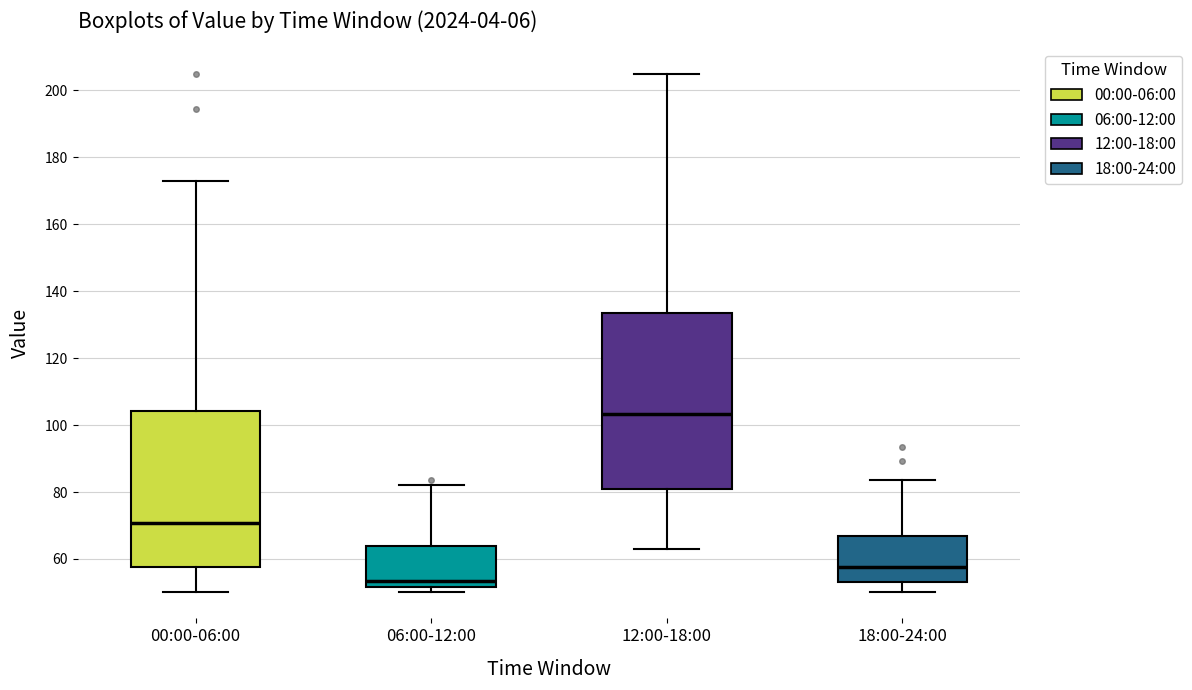

Reading left to right, transcribe this box plot: for each box, give where its median line is, the range the box spans, and where its two whiskers end, as read against the y-axis. The values are not printed on the chart, so give them approximately, as read against the axis.

00:00-06:00: median 70, box 58 to 104, whiskers 50 to 172
06:00-12:00: median 54, box 52 to 64, whiskers 50 to 82
12:00-18:00: median 104, box 80 to 134, whiskers 62 to 204
18:00-24:00: median 58, box 54 to 66, whiskers 50 to 84